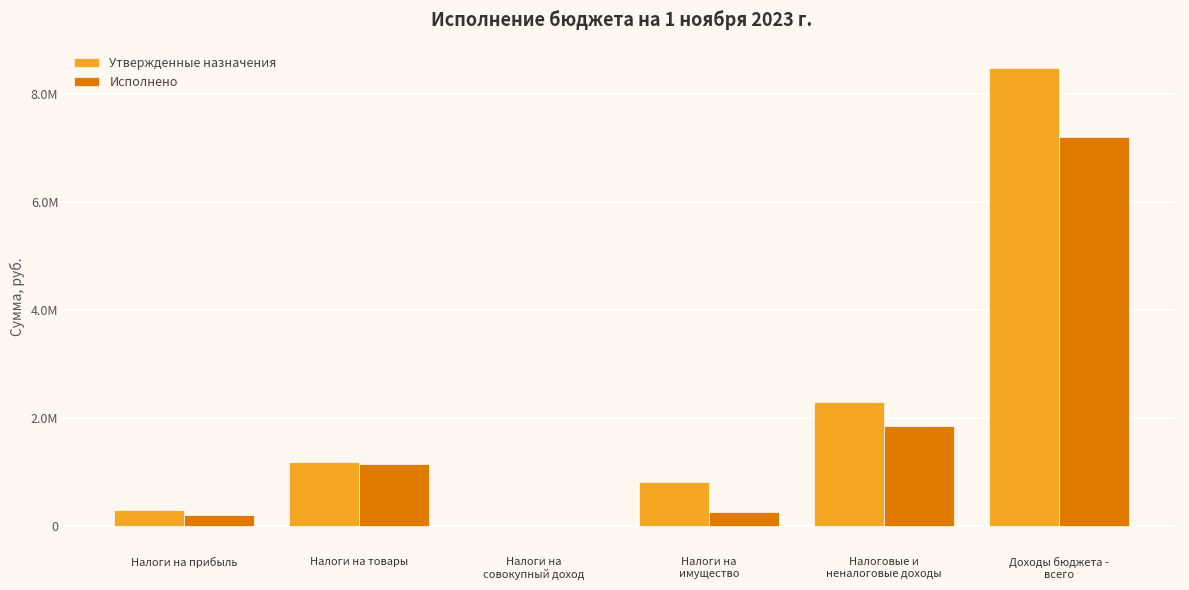

Reading right to left, what are all the values shown in this chart?

Утвержденные назначения: Доходы бюджета -
всего=8480279.7	Налоговые и
неналоговые доходы=2299300.0	Налоги на
имущество=804700.0	Налоги на
совокупный доход=200.0	Налоги на товары=1192000.0	Налоги на прибыль=302400.0
Исполнено: Доходы бюджета -
всего=7201718.1	Налоговые и
неналоговые доходы=1845732.6	Налоги на
имущество=252430.1	Налоги на
совокупный доход=-1499.7	Налоги на товары=1137714.5	Налоги на прибыль=206887.8